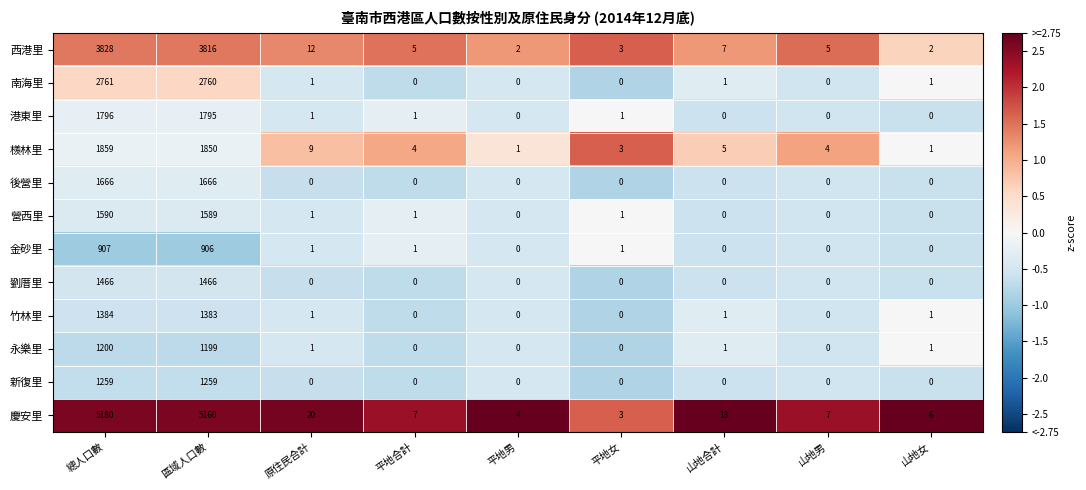

At which category does the chart reach its peak across all series?

總人口數